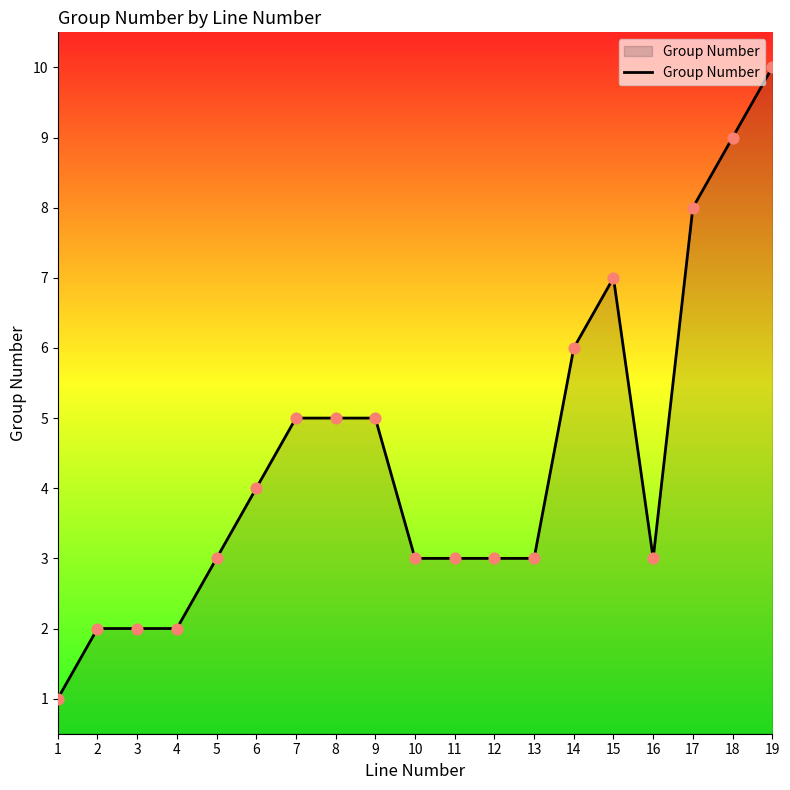

What is the change in value from 10 to 14?

+3